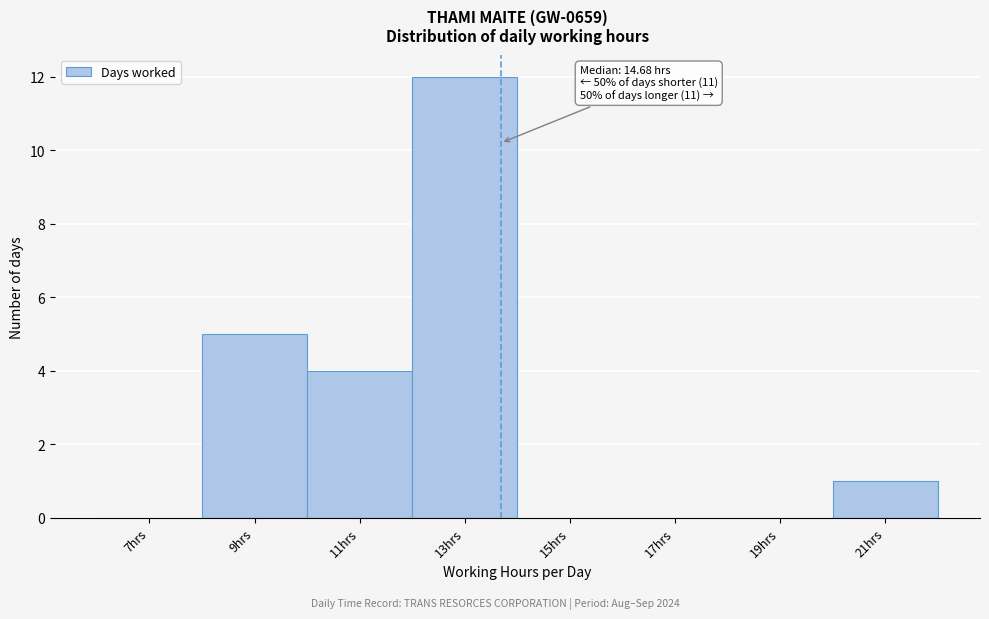

Reading left to right, extract all data points from this chart.

7hrs=0	9hrs=5	11hrs=4	13hrs=12	15hrs=0	17hrs=0	19hrs=0	21hrs=1